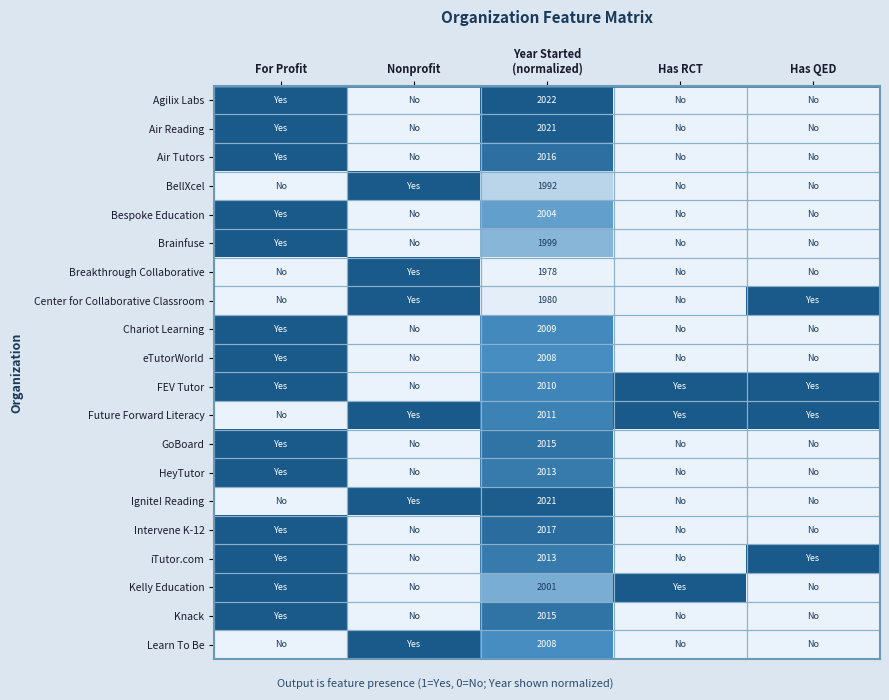

True or false: Agilix Labs has a value of 0.4 at Has RCT.

False